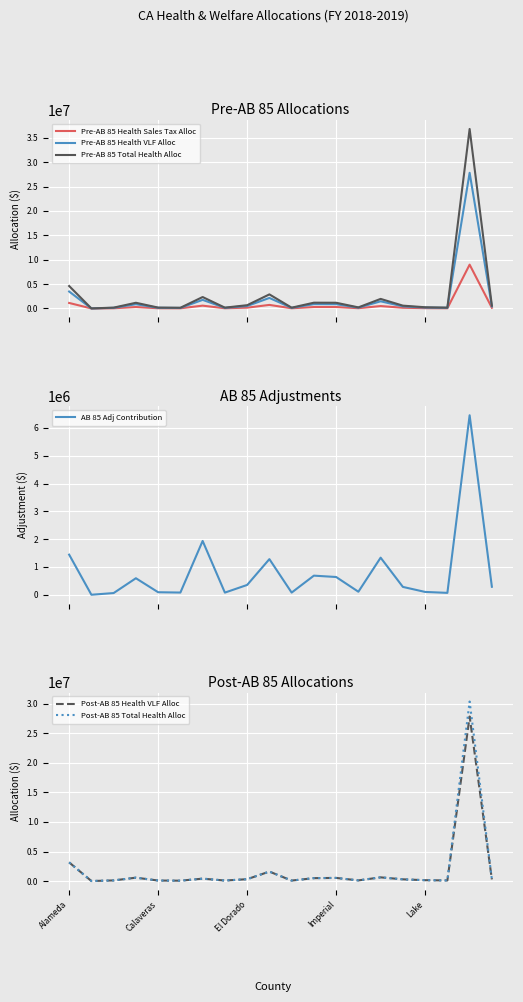

What is the smallest value displayed?

1315.0